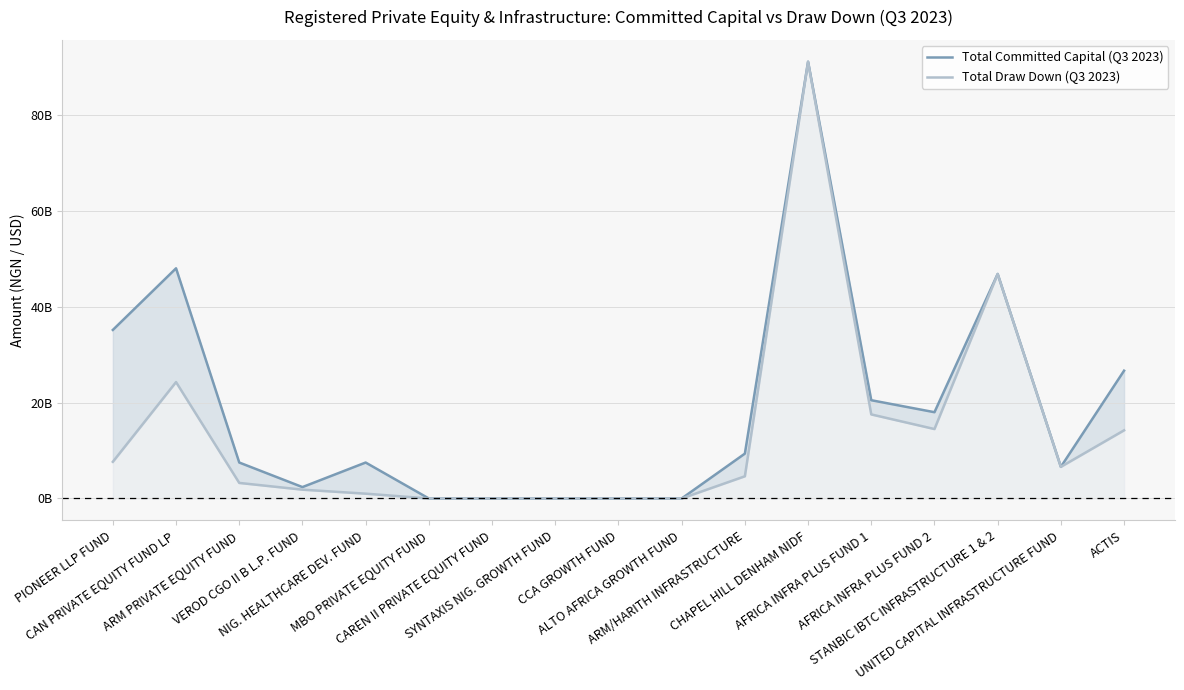

Reading right to left, extract all data points from this chart.

Total Committed Capital (Q3 2023): 26662135260.0	6600000000.0	46838900000.0	18000000000.0	20500000000.0	91117290434.0	9357975000.0	0.0	0.0	0.0	0.0	0.0	7500000000.0	2378413900.0	7502699728.3	48018700000.0	35163330000.0
Total Draw Down (Q3 2023): 14220598807.0	6600000000.0	46838900000.0	14486129340.0	17536444013.0	91117290434.0	4631229648.1	0.0	0.0	0.0	0.0	0.0	1005000000.0	1838423223.0	3246731579.3	24284203898.0	7651291182.0